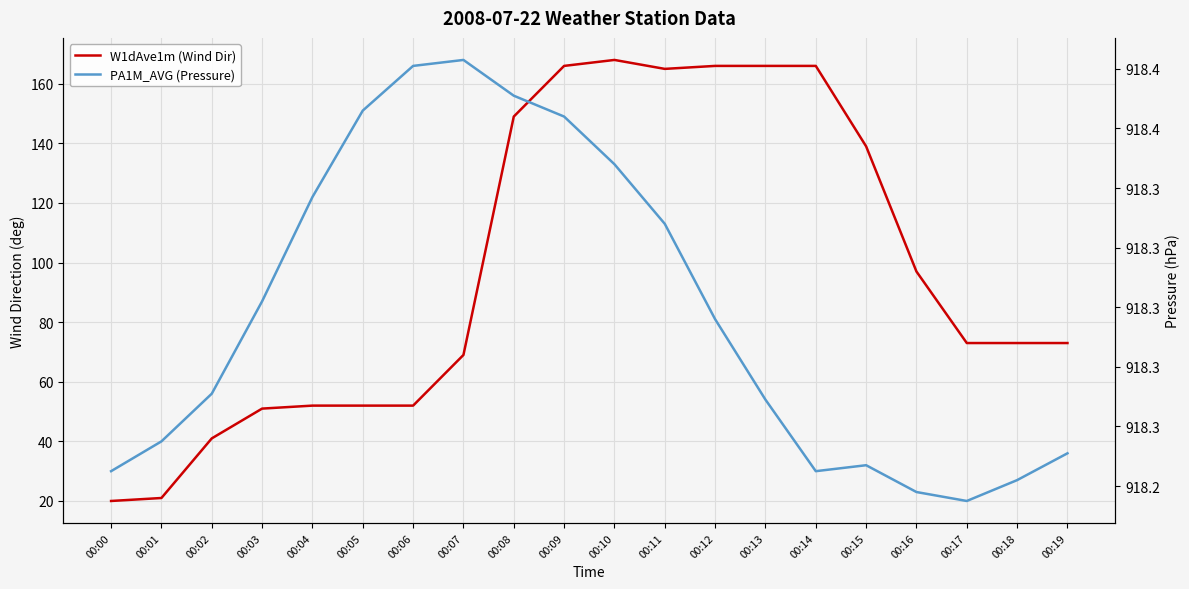

Is it true that W1dAve1m (Wind Dir) equals 81.0 at 00:05?

False